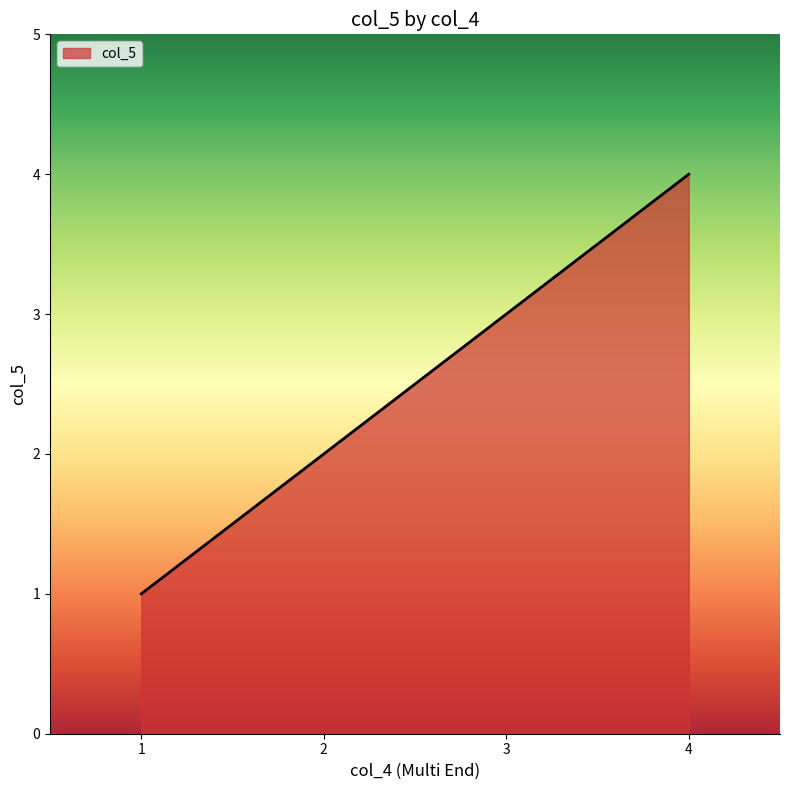

Rank the categories by value from lowest to highest.

1, 2, 3, 4